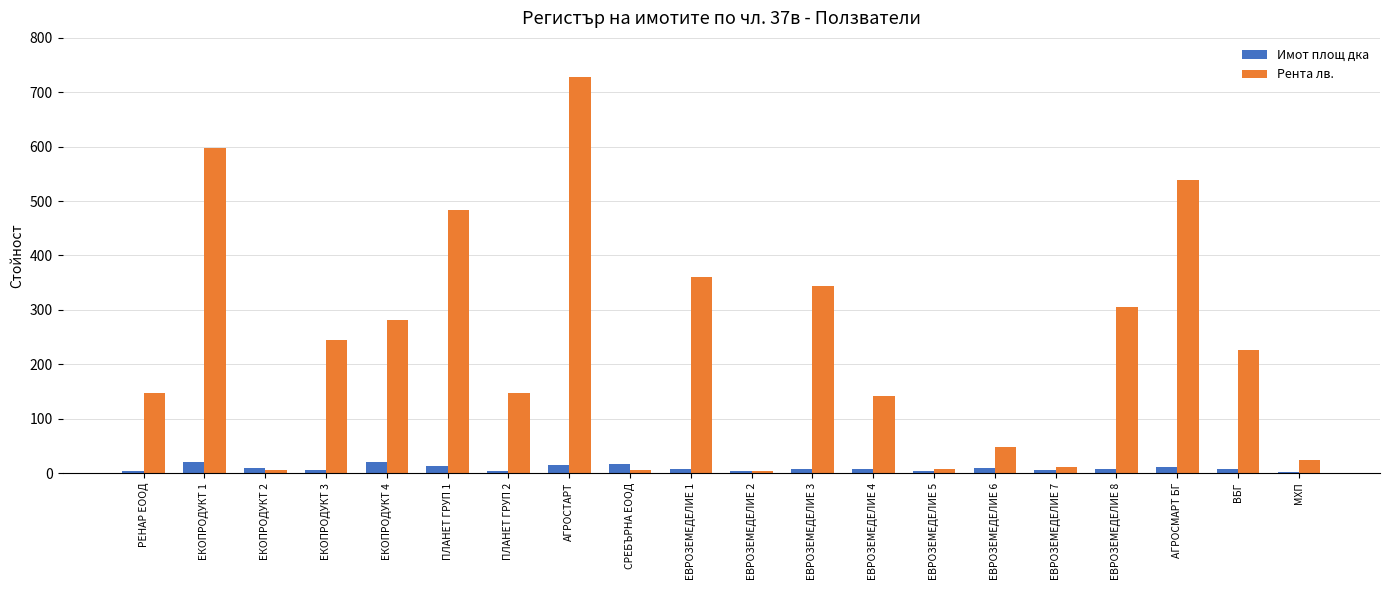

What is the total value across all series at ВБГ?

233.3